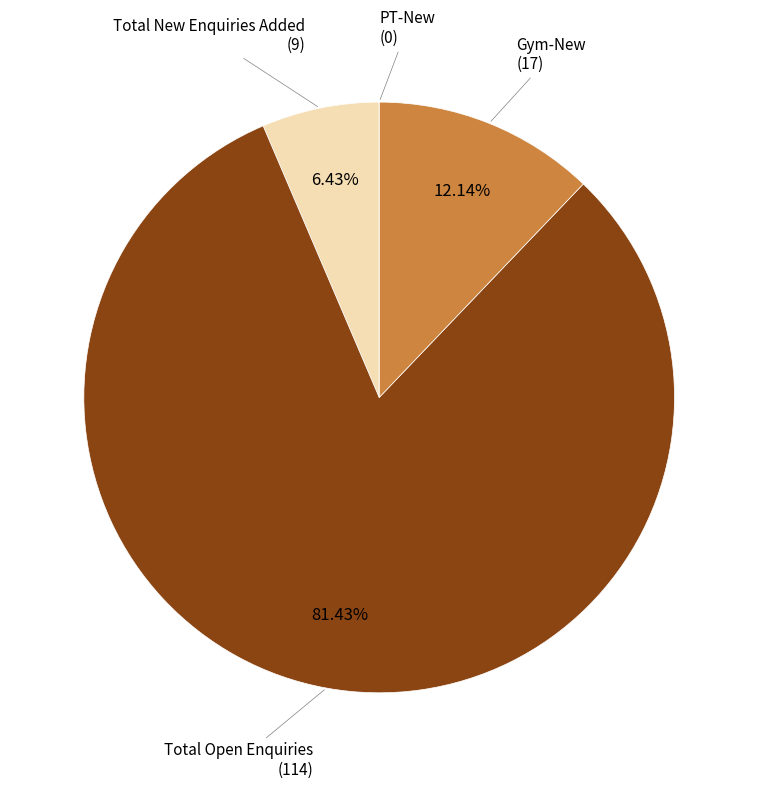

Is the sum of Gym-New and Total Open Enquiries greater than half?

Yes